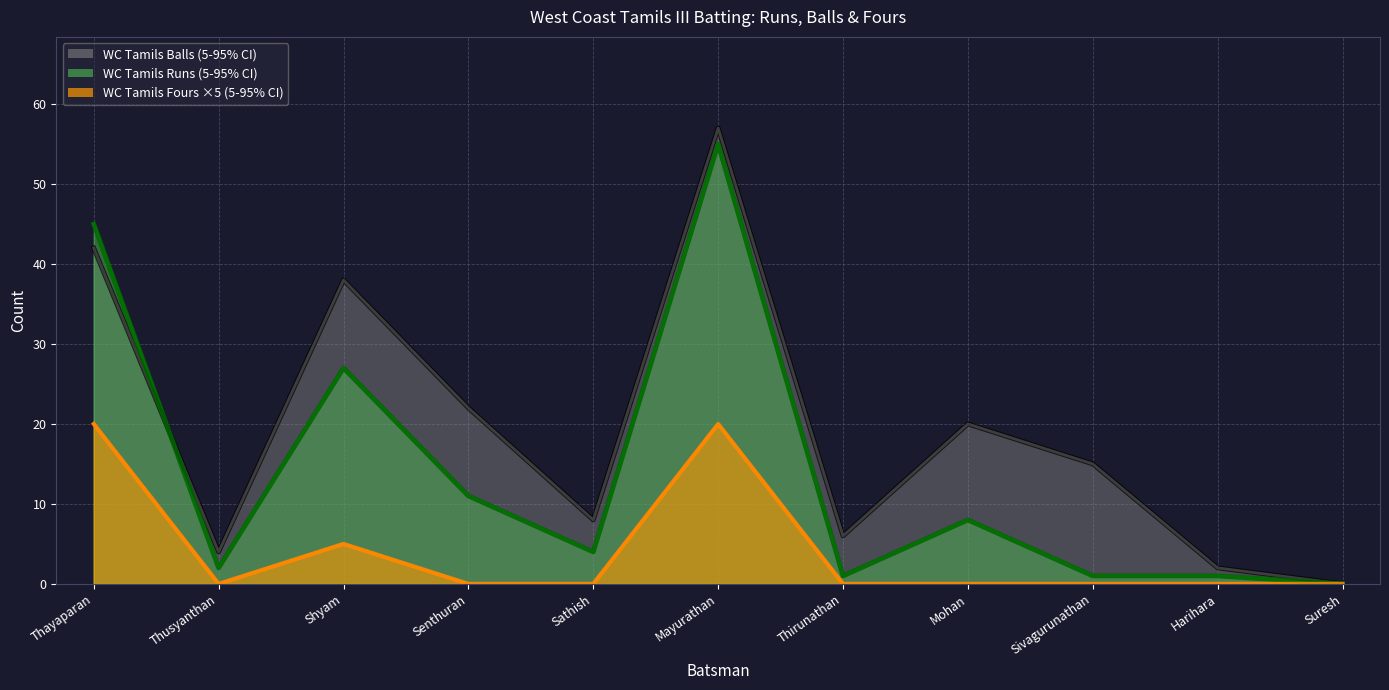

At how many categories does at least one series exceed 41?

2